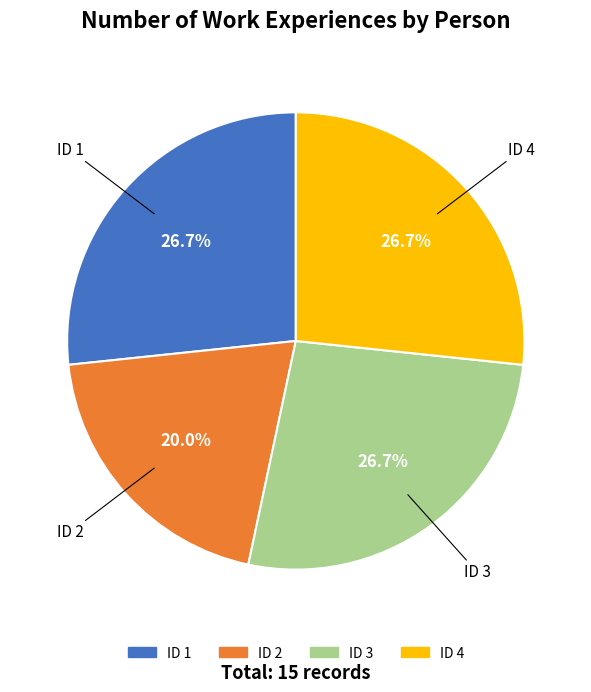

Is the sum of ID 2 and ID 1 greater than half?

No